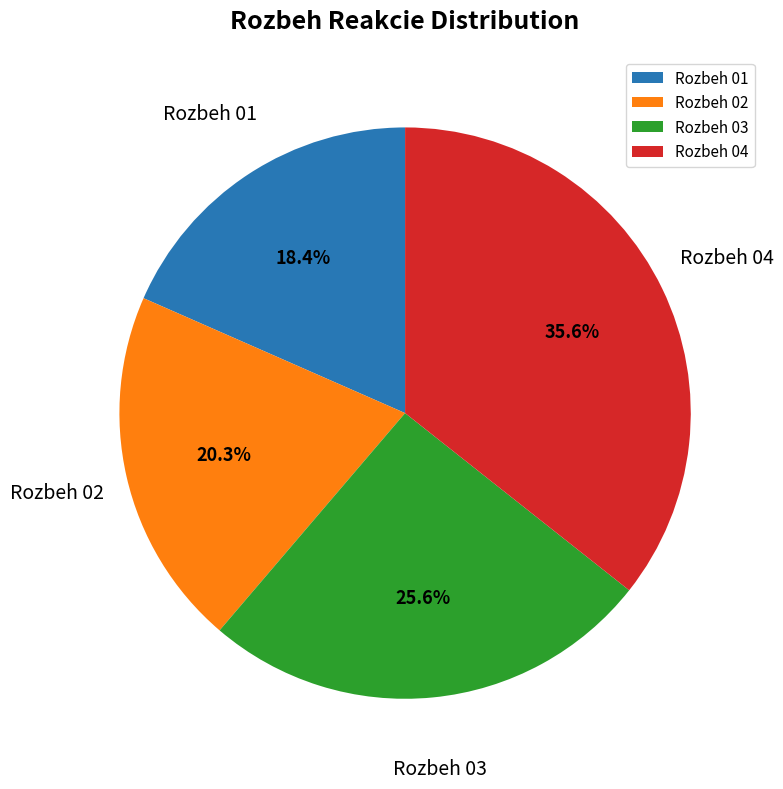

Count the number of slices in the pie.

4